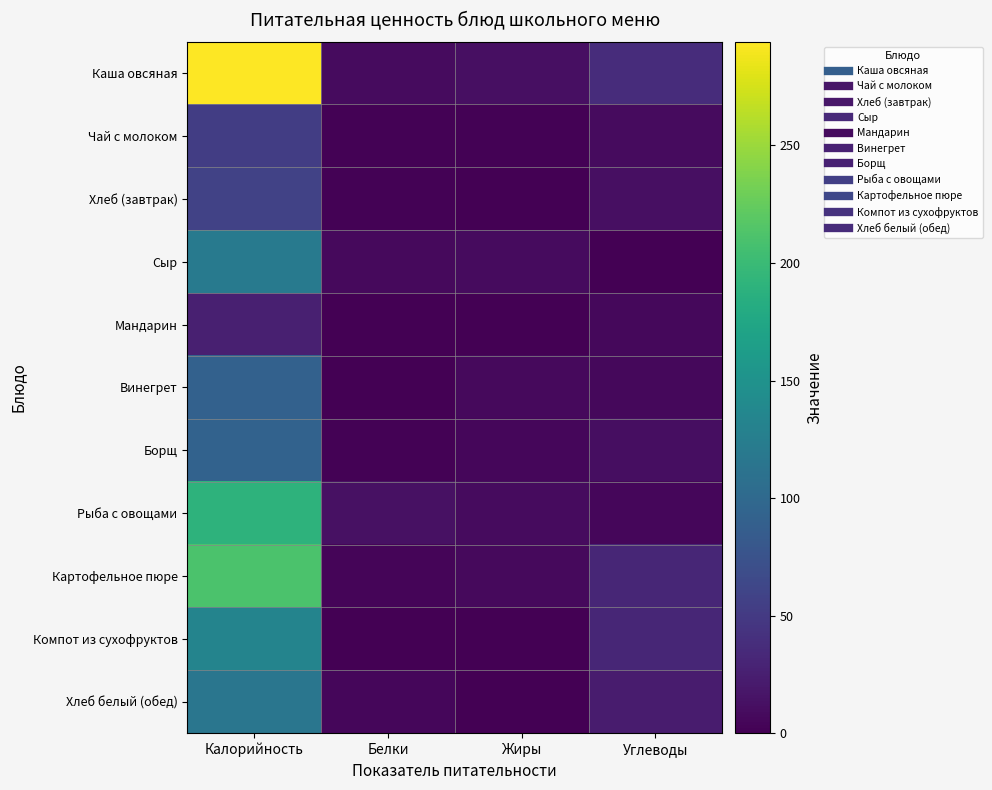

Count the number of data series in this chart.

11